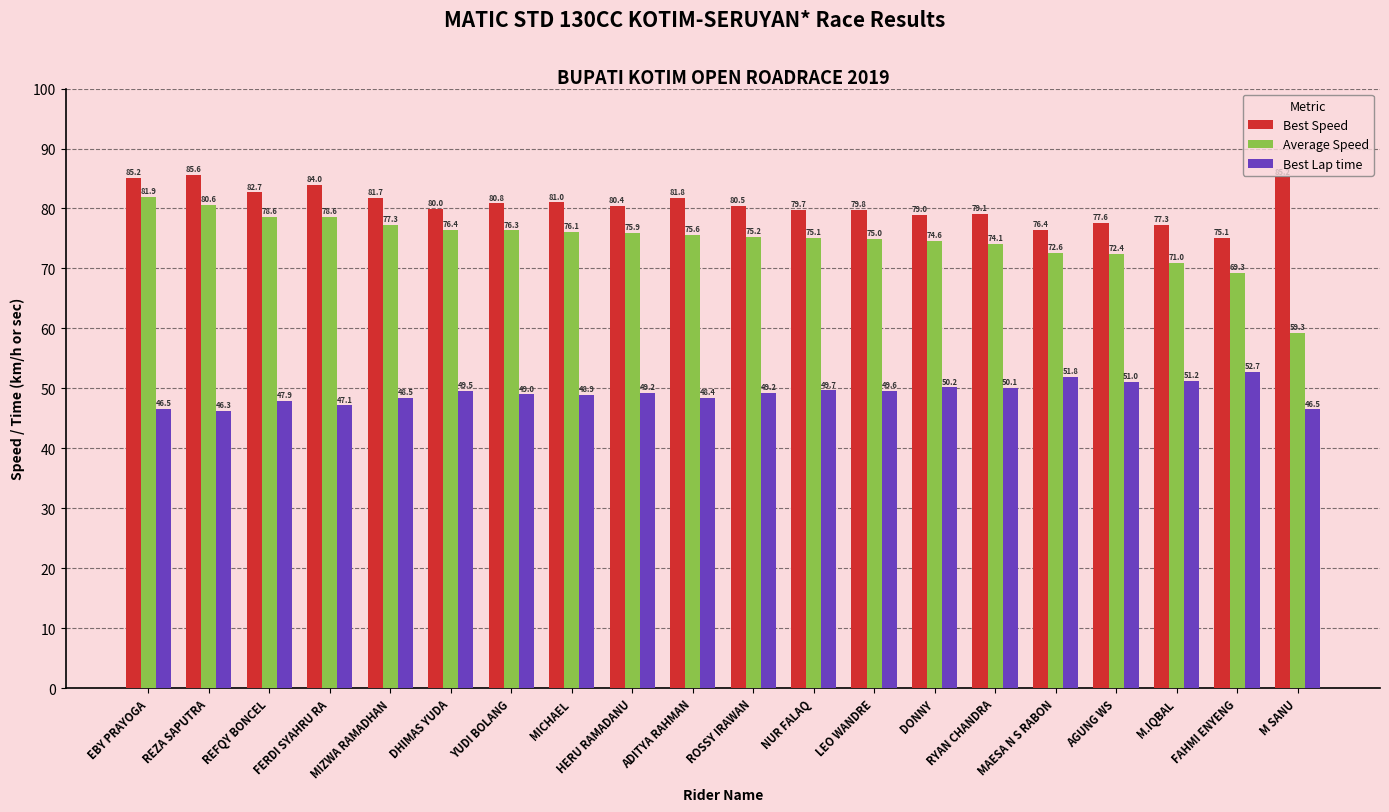

At which category is the sum across all series the highest?

EBY PRAYOGA